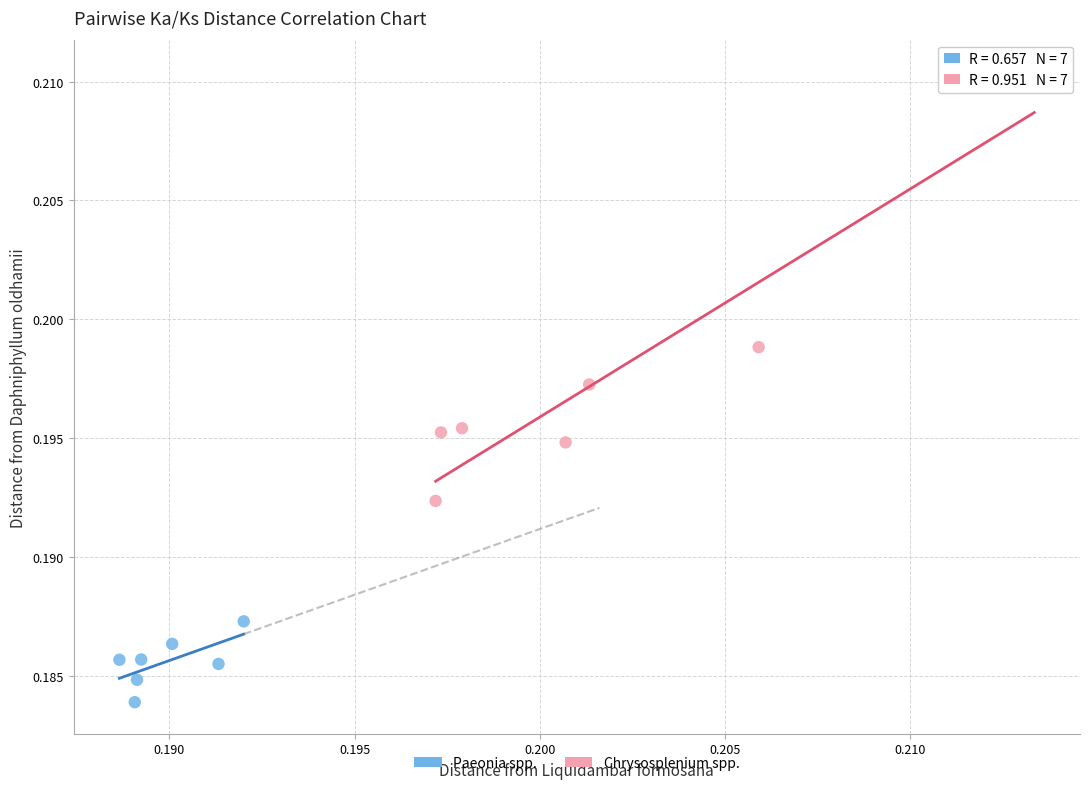

Which series reaches the maximum Y coordinate?

Chrysosplenium spp.